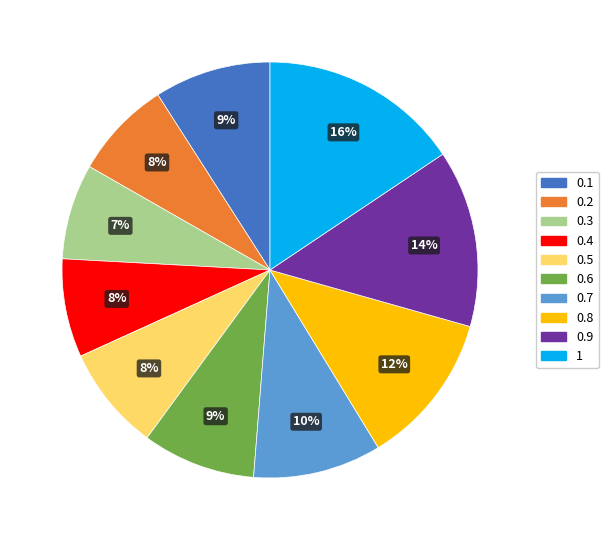

Is it true that 0.4 is 8% of the pie?

True